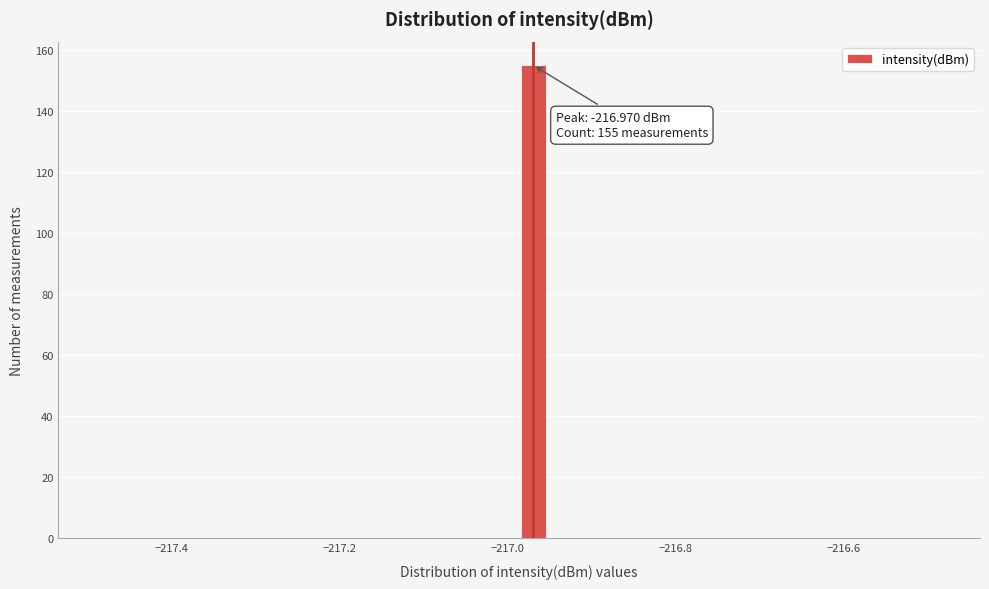

Read against the x-axis, roughly where is the centre of the tallest bar?

-216.96